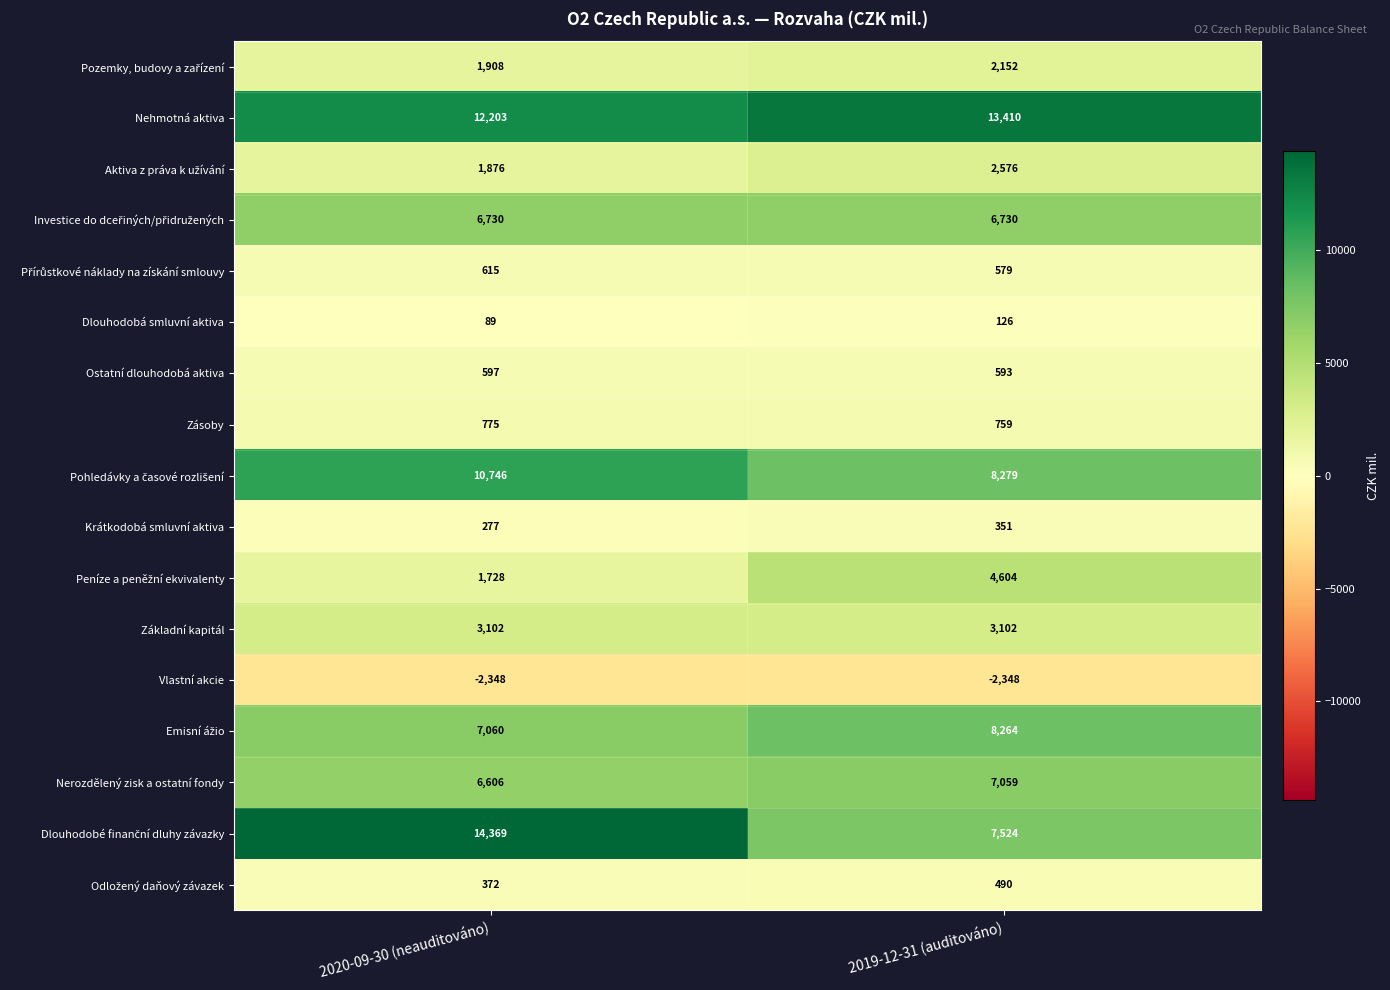

What is the difference between the highest and lowest values at 2019-12-31 (auditováno)?

15758